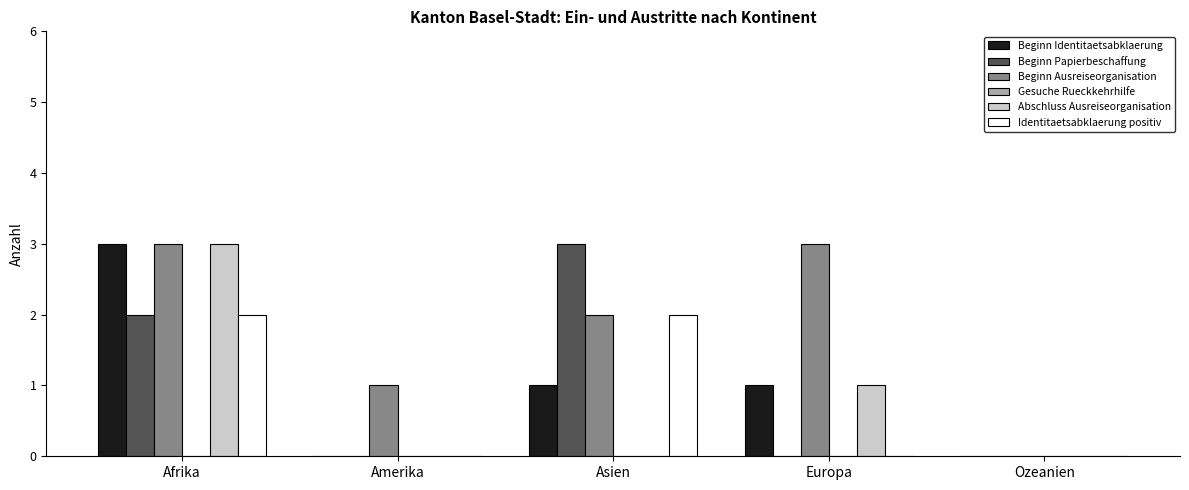

What value does the Abschluss Ausreiseorganisation series have at Afrika?

3